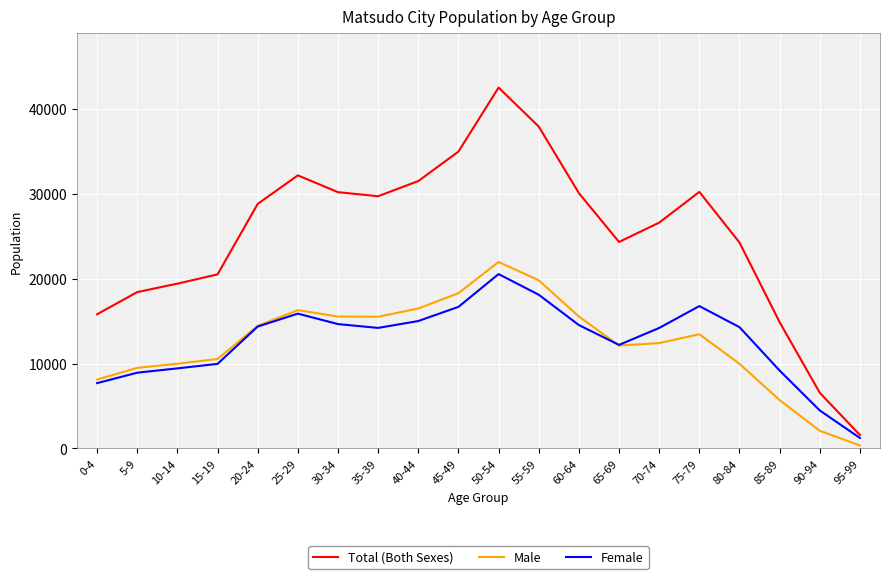

True or false: Male and Total (Both Sexes) intersect in this chart.

False